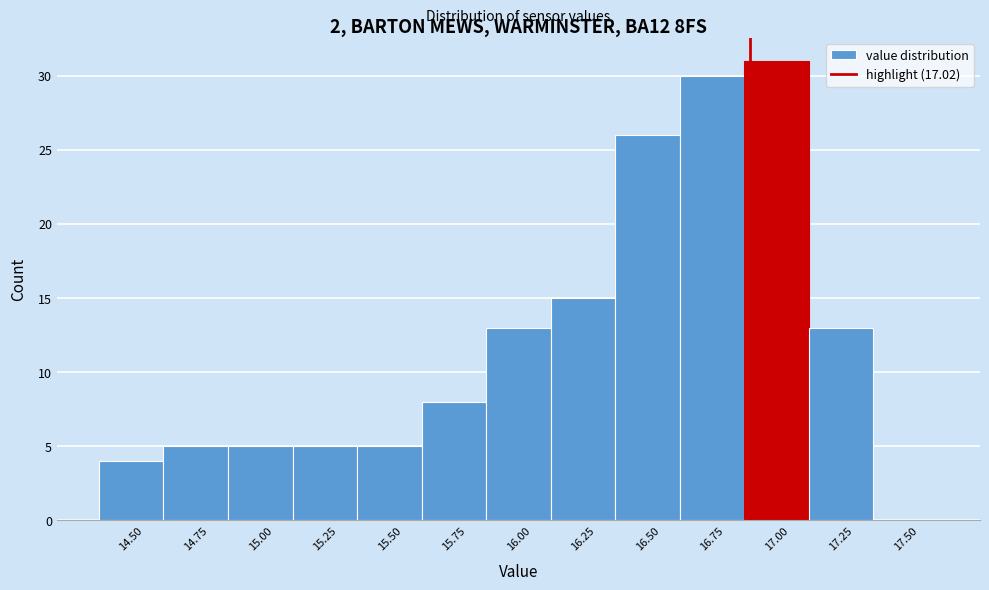

Reading right to left, extract all data points from this chart.

17.50=0	17.25=13	17.00=31	16.75=30	16.50=26	16.25=15	16.00=13	15.75=8	15.50=5	15.25=5	15.00=5	14.75=5	14.50=4